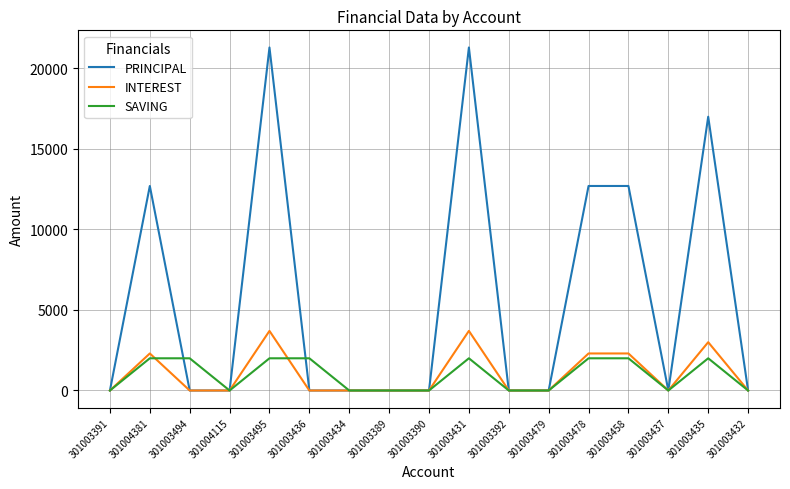

Which series has the largest range (max minus min)?

PRINCIPAL